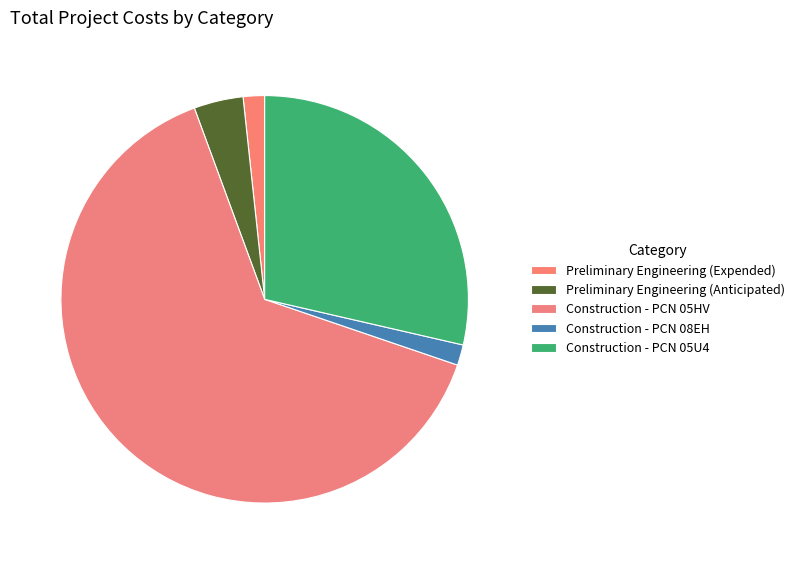

How many segments does this pie chart have?

5